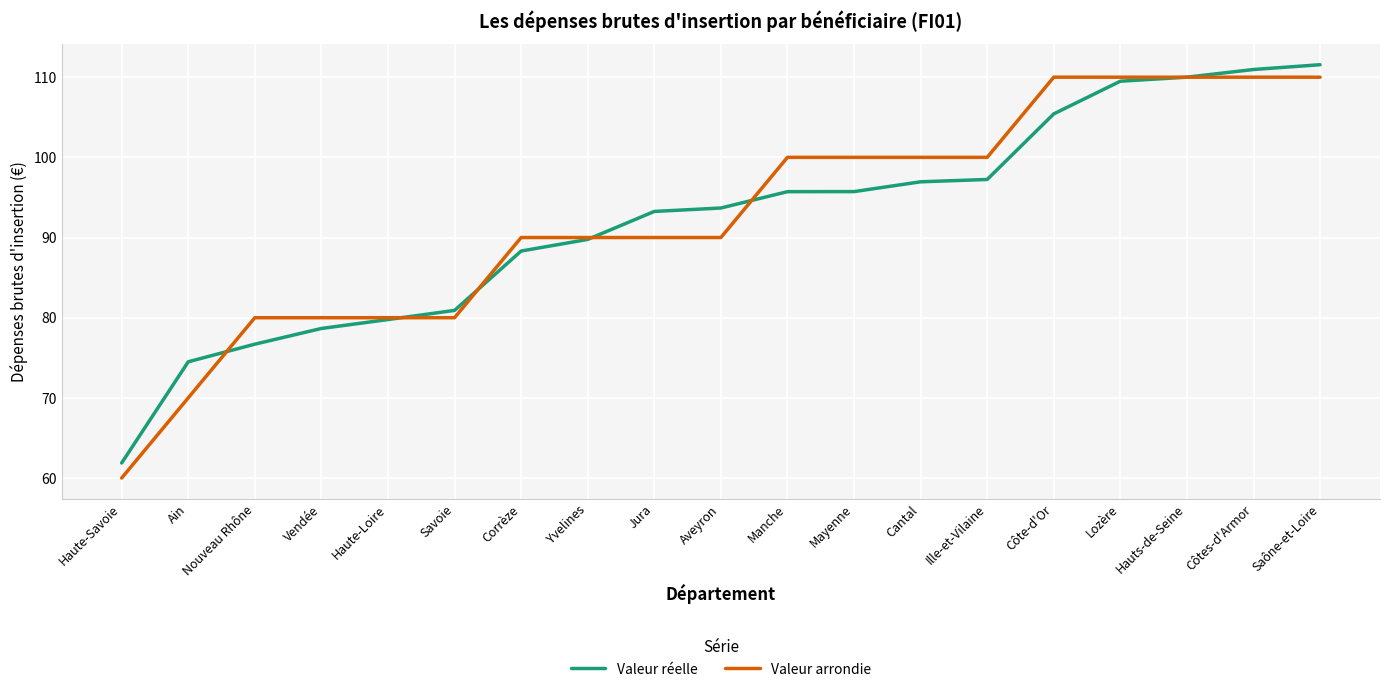

Does the chart display data point markers on the line(s)?

No